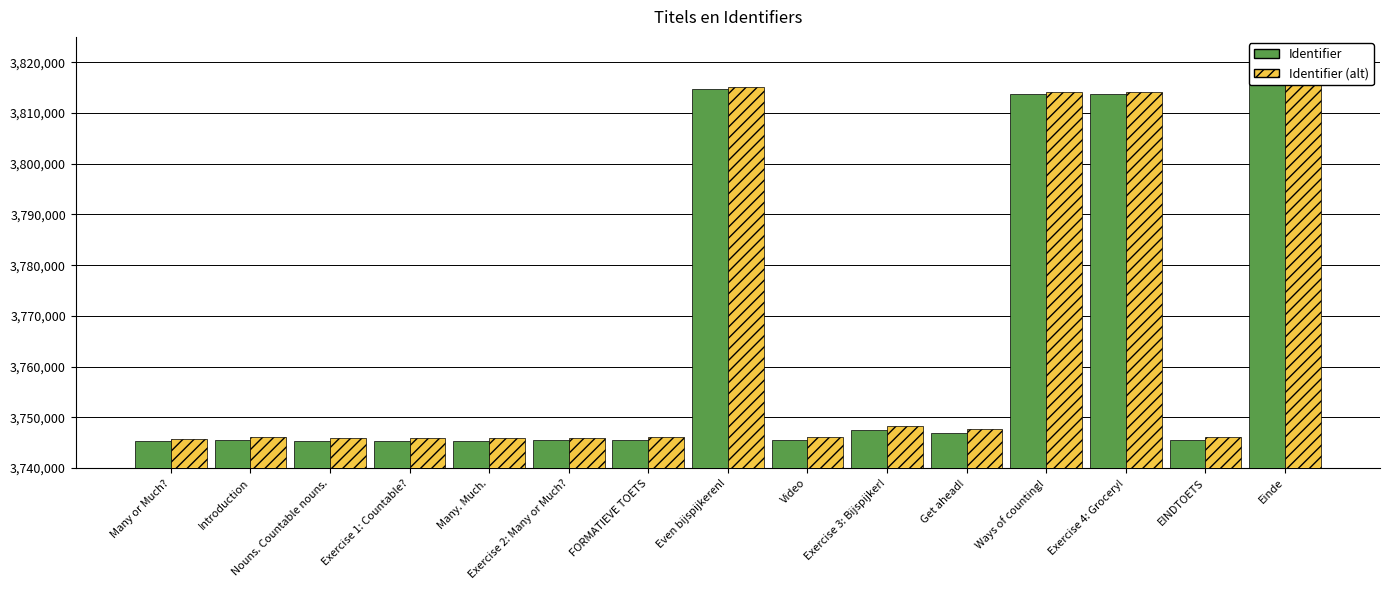

What is the difference between the highest and lowest values at Exercise 3: Bijspijker!?

748